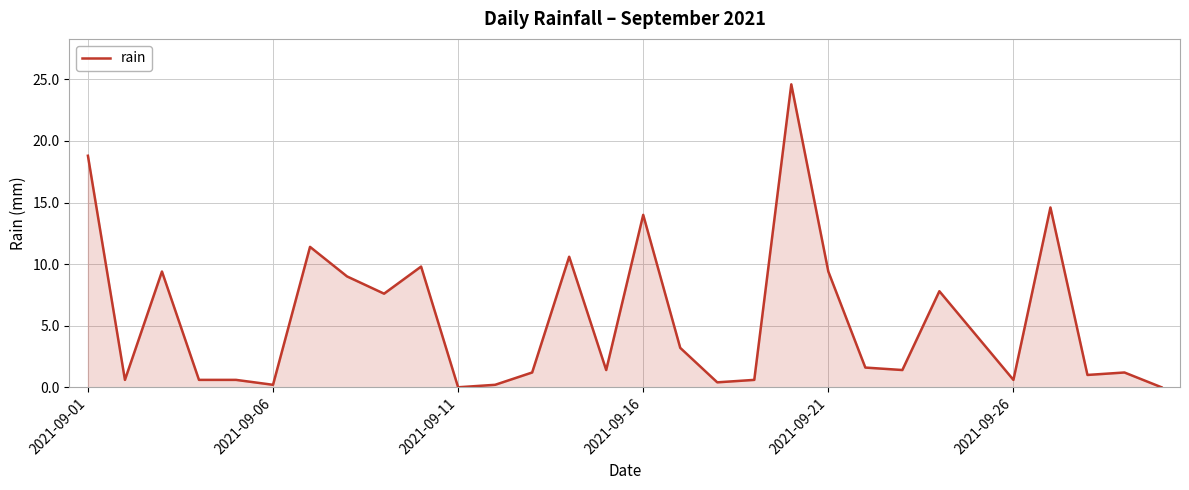

Count the number of data series in this chart.

1